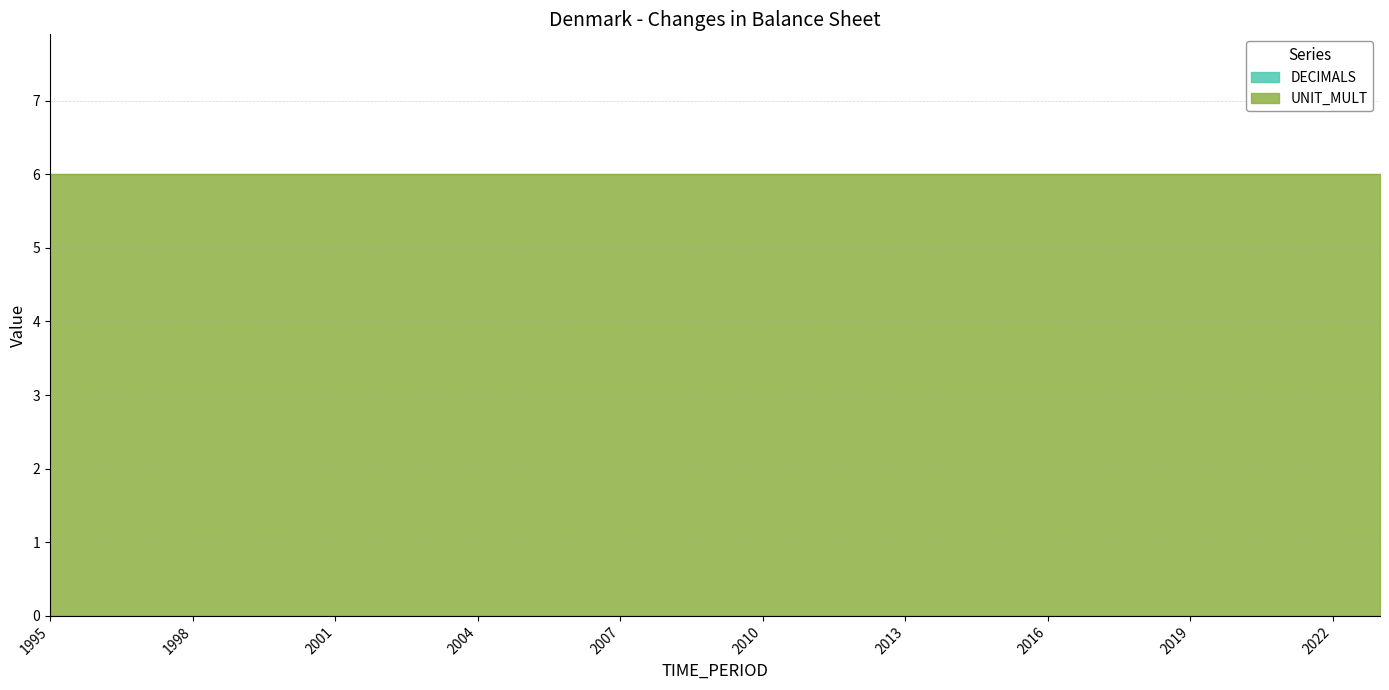

At which label does UNIT_MULT reach its peak?

1995